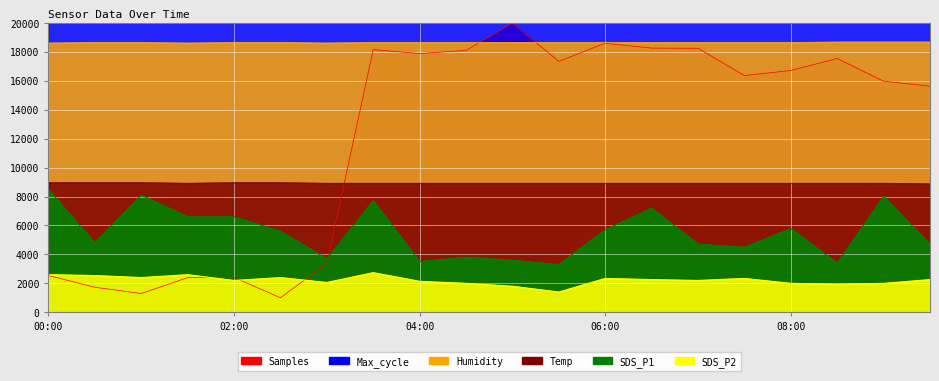

Reading right to left, extract all data points from this chart.

Samples: 15635.2	15981.8	17550.7	16721.7	16370.5	18257.8	18271.9	18609.1	17354.0	20000.0	18112.6	17892.5	18164.2	3360.4	1000.0	2409.7	2390.9	1295.0	1730.6	2540.8
Max_cycle: 20193.0	20230.0	20404.0	20217.0	20450.0	20166.0	20412.0	20182.0	20193.0	20473.0	20189.0	20278.0	20431.0	20494.0	20437.0	20567.0	20668.0	20169.0	20764.0	20411.0
SDS_P1: 4710.0	8010.0	3390.0	5790.0	4500.0	4710.0	7200.0	5700.0	3300.0	3600.0	3810.0	3510.0	7710.0	3690.0	5610.0	6600.0	6600.0	8100.0	4800.0	8490.0
SDS_P2: 2260.0	2000.0	1940.0	2000.0	2340.0	2200.0	2260.0	2340.0	1400.0	1800.0	2000.0	2140.0	2740.0	2060.0	2400.0	2200.0	2600.0	2400.0	2540.0	2600.0
Humidity: 18690.0	18690.0	18690.0	18655.0	18655.0	18655.0	18655.0	18655.0	18655.0	18655.0	18655.0	18655.0	18655.0	18620.0	18655.0	18655.0	18620.0	18655.0	18655.0	18620.0
Temp: 8880.0	8920.0	8920.0	8920.0	8920.0	8920.0	8920.0	8920.0	8920.0	8920.0	8920.0	8920.0	8920.0	8920.0	8960.0	8960.0	8920.0	8960.0	8960.0	8960.0